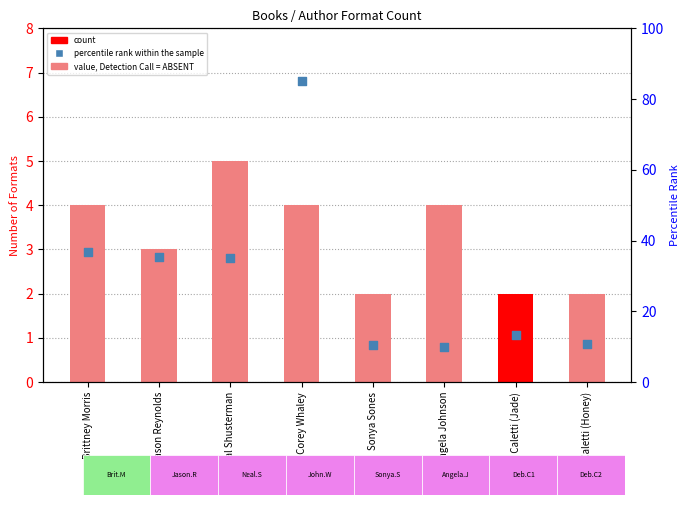

Is the value of percentile rank within the sample at Angela Johnson greater than the value of count at Sonya Sones?

Yes